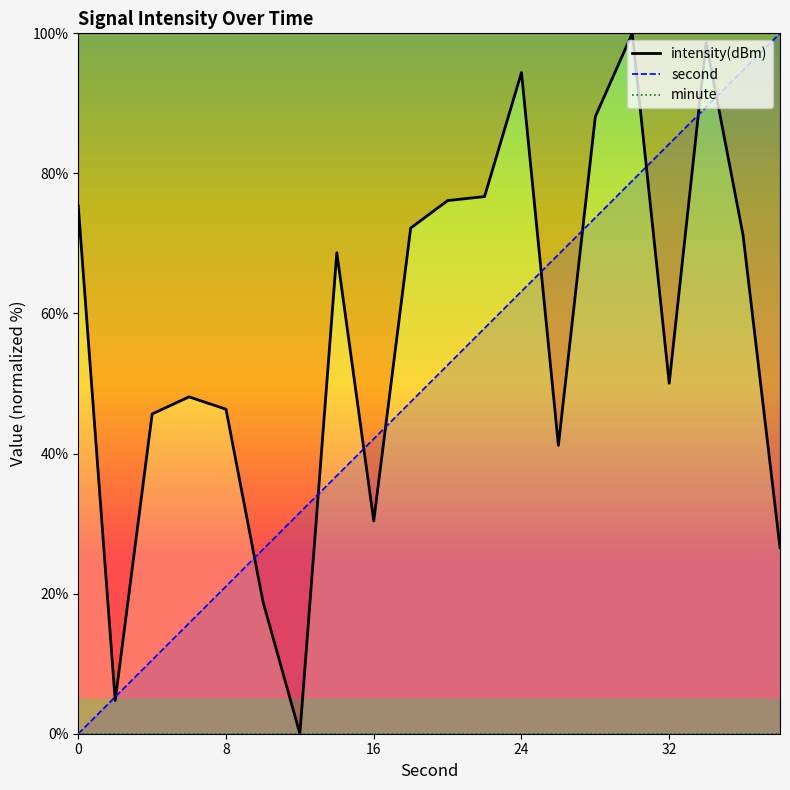

How many positive values does the second series have?

19